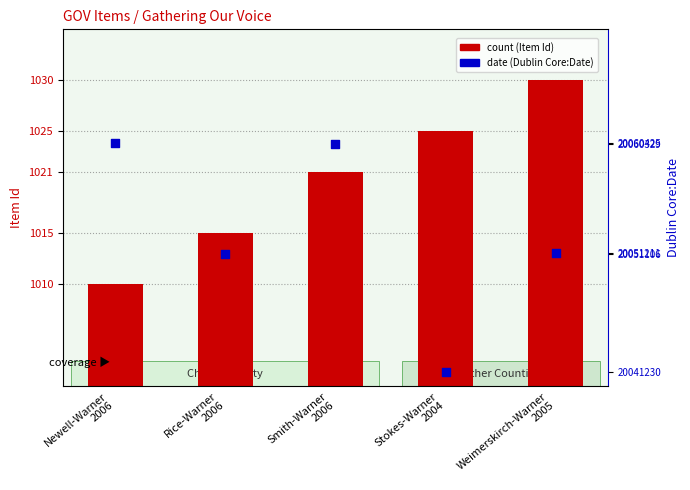

At which category is the sum across all series the highest?

Newell-Warner
2006